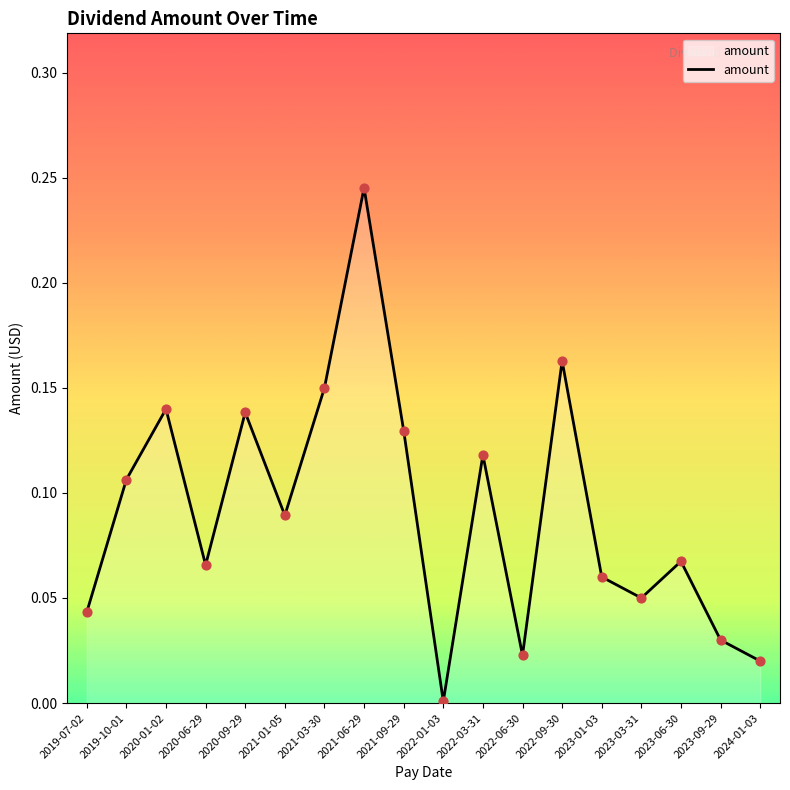

Between 2020-09-29 and 2024-01-03, which is larger?

2020-09-29